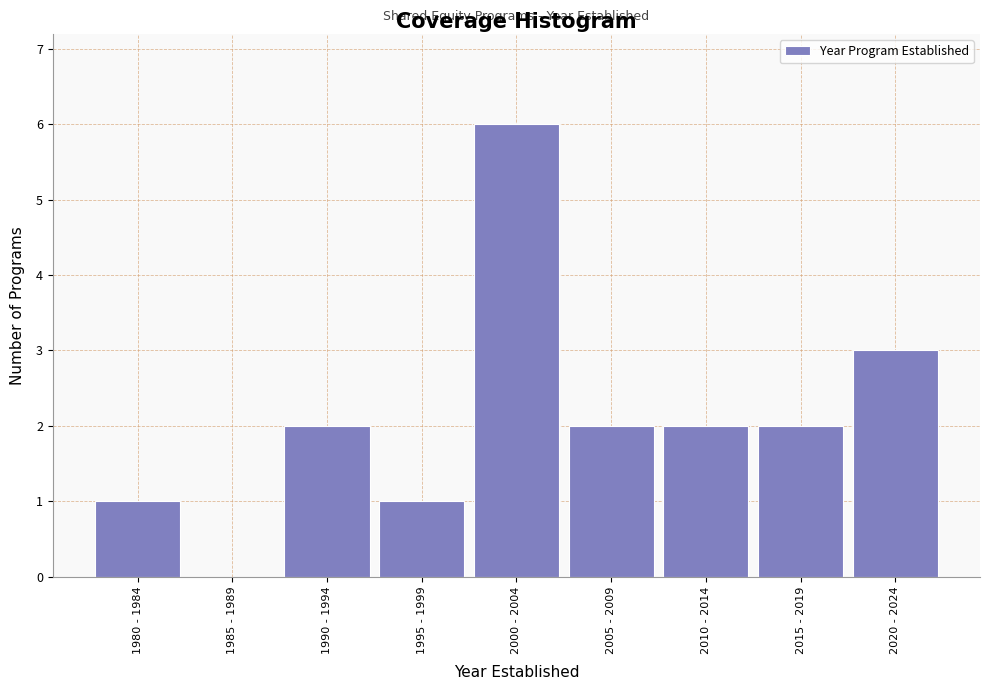

Reading left to right, list all the values displayed in this chart.

1980 - 1984=1	1985 - 1989=0	1990 - 1994=2	1995 - 1999=1	2000 - 2004=6	2005 - 2009=2	2010 - 2014=2	2015 - 2019=2	2020 - 2024=3